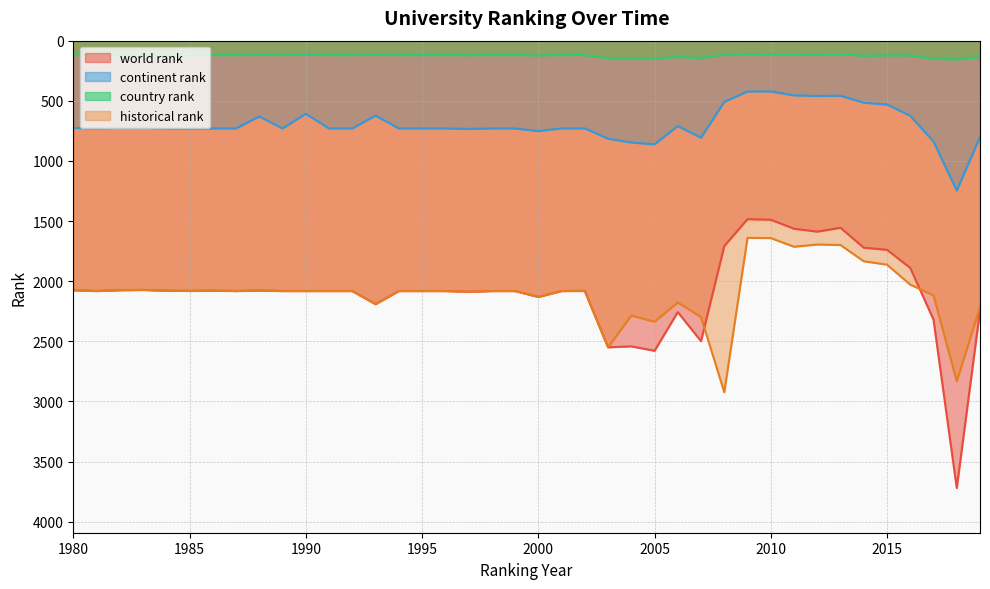

What is the smallest value displayed?

111.0